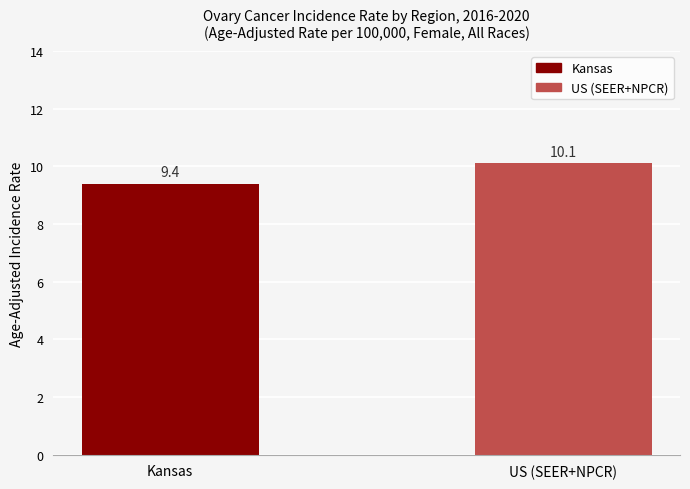

How many values are below 10?

1